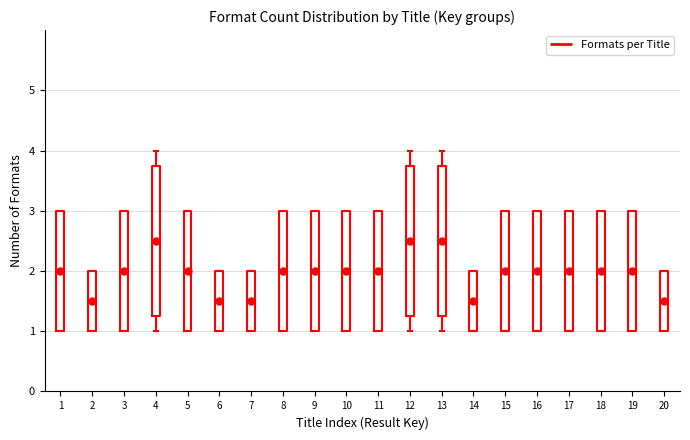

Reading left to right, read every box against the y-axis: the position of its median line, the range the box covers, and the ends of its whiskers. The values are not printed on the chart, so give them approximately, as read against the axis.

1: median 2.0, box 1.0 to 3.0, whiskers 1.0 to 3.0
2: median 1.5, box 1.0 to 2.0, whiskers 1.0 to 2.0
3: median 2.0, box 1.0 to 3.0, whiskers 1.0 to 3.0
4: median 2.5, box 1.3 to 3.8, whiskers 1.0 to 4.0
5: median 2.0, box 1.0 to 3.0, whiskers 1.0 to 3.0
6: median 1.5, box 1.0 to 2.0, whiskers 1.0 to 2.0
7: median 1.5, box 1.0 to 2.0, whiskers 1.0 to 2.0
8: median 2.0, box 1.0 to 3.0, whiskers 1.0 to 3.0
9: median 2.0, box 1.0 to 3.0, whiskers 1.0 to 3.0
10: median 2.0, box 1.0 to 3.0, whiskers 1.0 to 3.0
11: median 2.0, box 1.0 to 3.0, whiskers 1.0 to 3.0
12: median 2.5, box 1.3 to 3.8, whiskers 1.0 to 4.0
13: median 2.5, box 1.3 to 3.8, whiskers 1.0 to 4.0
14: median 1.5, box 1.0 to 2.0, whiskers 1.0 to 2.0
15: median 2.0, box 1.0 to 3.0, whiskers 1.0 to 3.0
16: median 2.0, box 1.0 to 3.0, whiskers 1.0 to 3.0
17: median 2.0, box 1.0 to 3.0, whiskers 1.0 to 3.0
18: median 2.0, box 1.0 to 3.0, whiskers 1.0 to 3.0
19: median 2.0, box 1.0 to 3.0, whiskers 1.0 to 3.0
20: median 1.5, box 1.0 to 2.0, whiskers 1.0 to 2.0